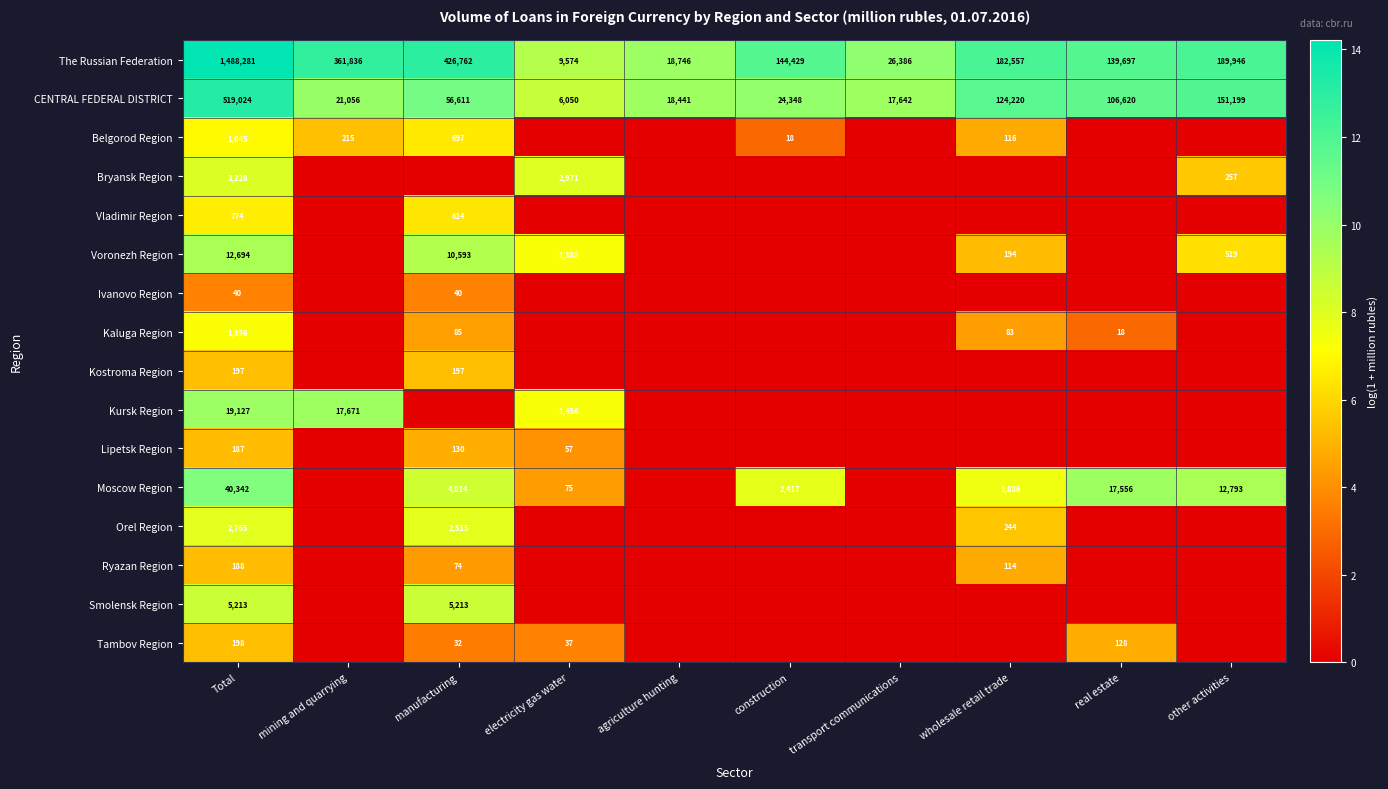

Between agriculture hunting and mining and quarrying, which is larger?

mining and quarrying